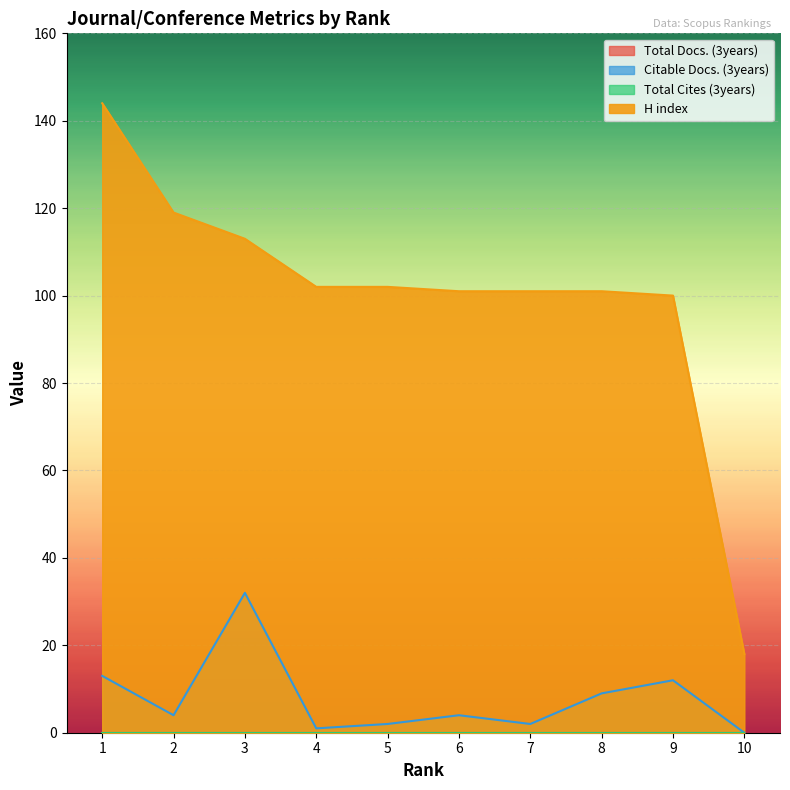

At which category does the chart reach its minimum across all series?

10